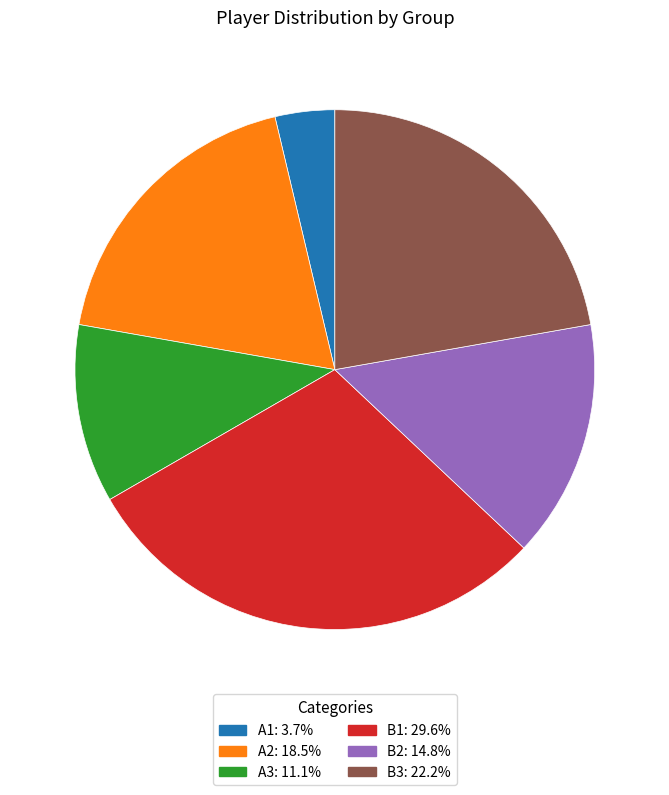

Do A1: 3.7% and B3: 22.2% together represent more than half of the pie?

No